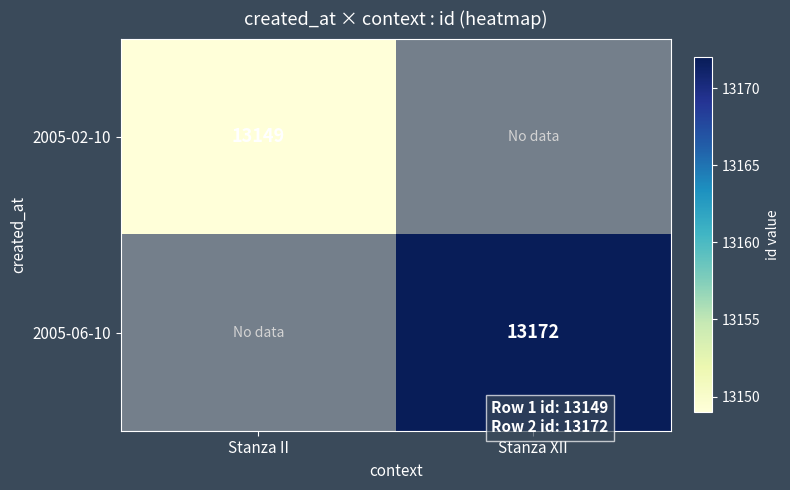

Which has a higher value, Stanza II or Stanza XII?

Stanza XII